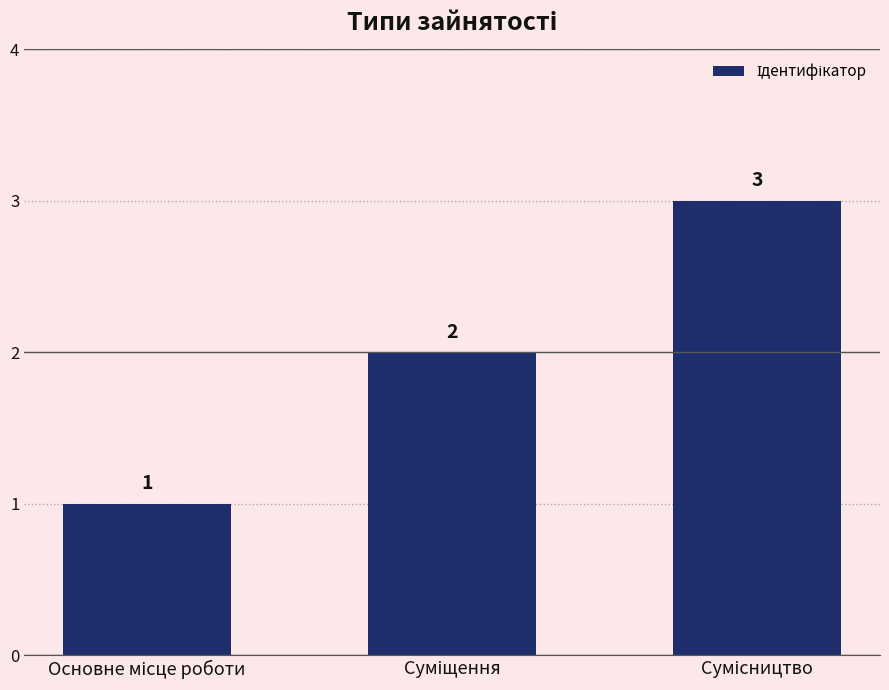

What is the value of the 3rd bar from the left?

3